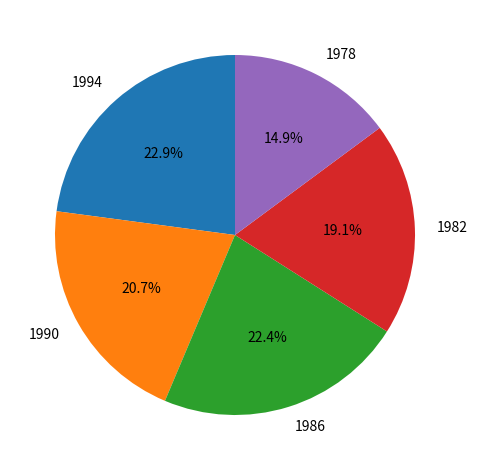

How many segments does this pie chart have?

5